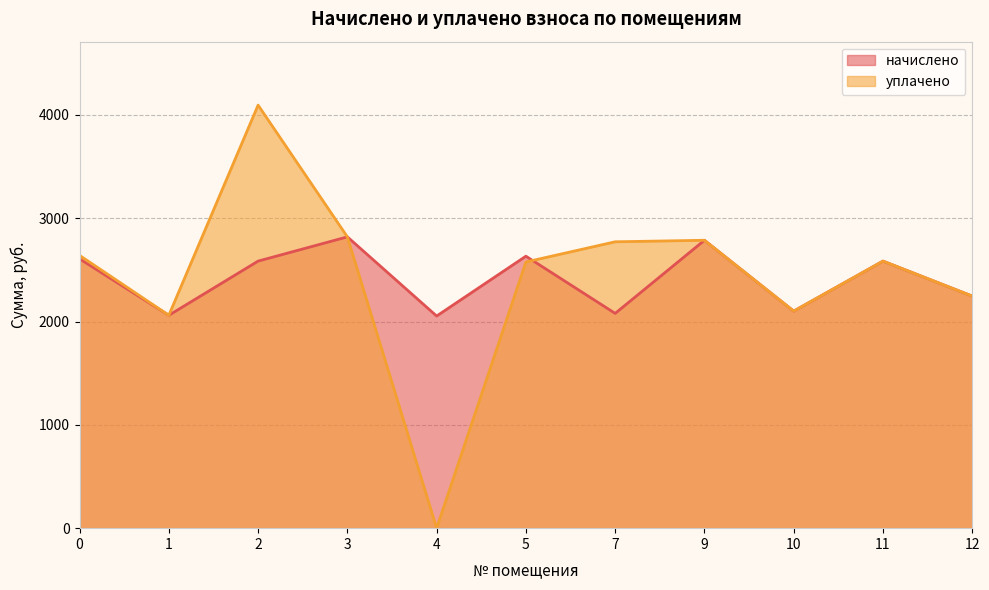

True or false: уплачено and начислено intersect in this chart.

True